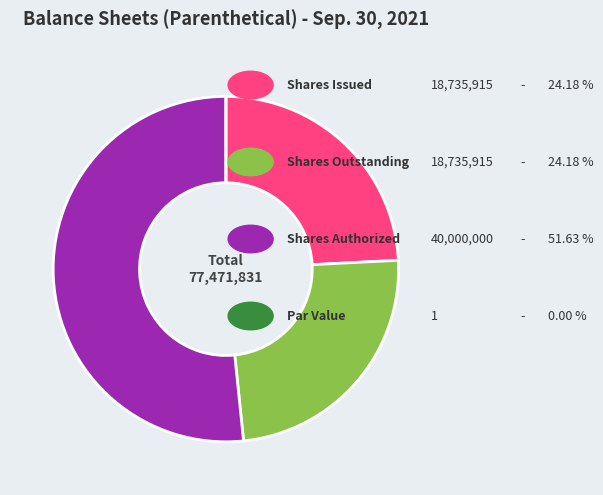

Does any single category account for the majority?

Yes